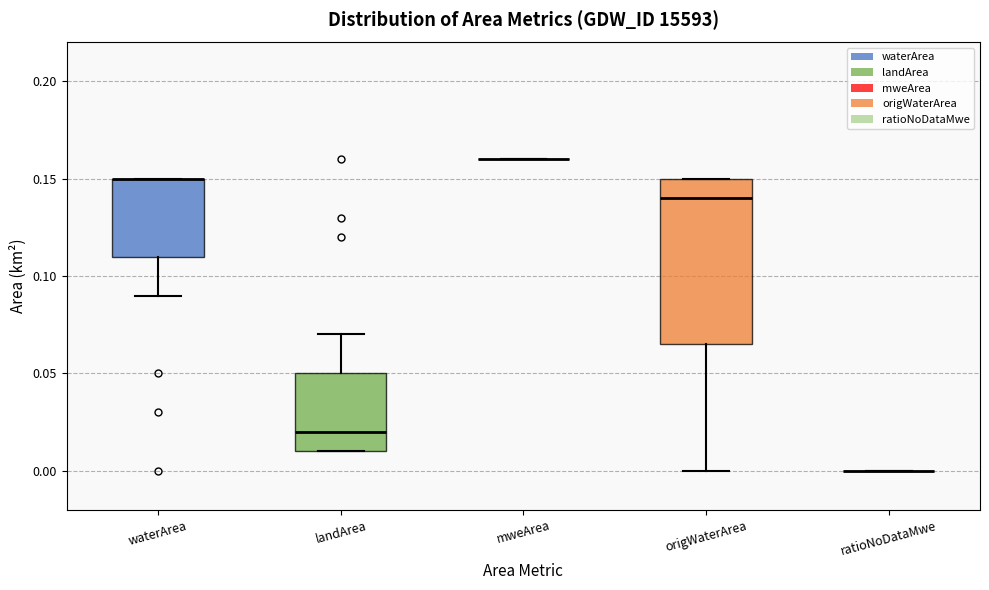

Reading left to right, read every box against the y-axis: the position of its median line, the range the box covers, and the ends of its whiskers. The values are not printed on the chart, so give them approximately, as read against the axis.

waterArea: median 0.150 (drawn on the box's upper edge), box 0.110 to 0.150, whiskers 0.090 to 0.150
landArea: median 0.020, box 0.010 to 0.050, whiskers 0.010 to 0.070
mweArea: box collapsed to a line at 0.160, whiskers 0.160 to 0.160
origWaterArea: median 0.140, box 0.065 to 0.150, whiskers 0.000 to 0.150
ratioNoDataMwe: box collapsed to a line at 0.000, whiskers 0.000 to 0.000